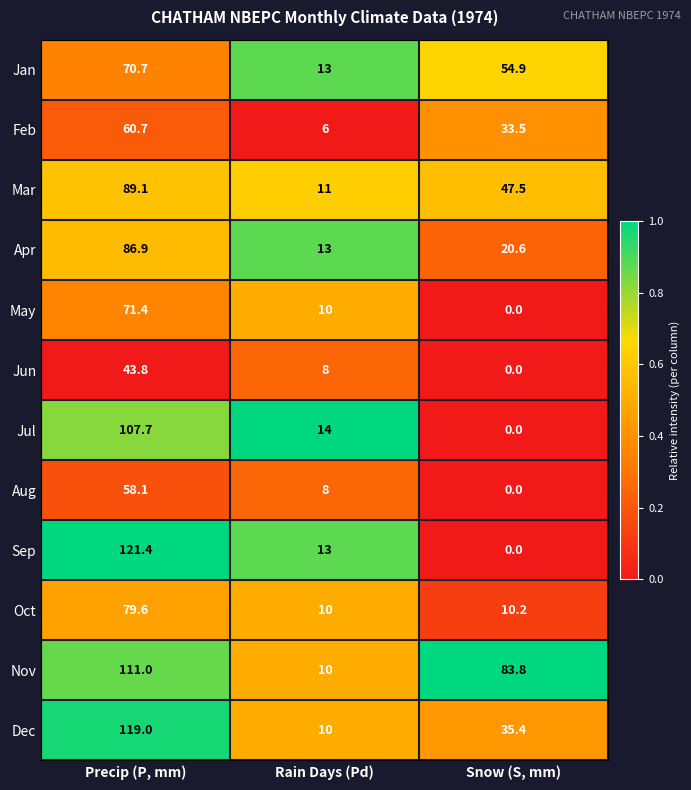

List the labels in order of Sep value, largest first.

Precip (P, mm), Rain Days (Pd), Snow (S, mm)